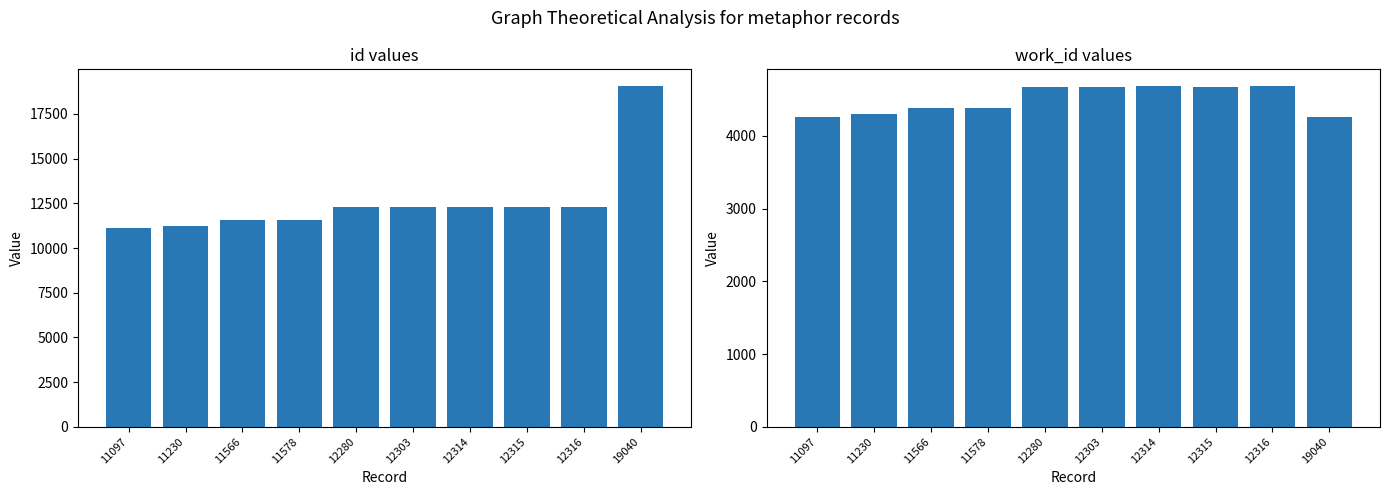

The value of id at 12303 is 18379. True or false?

False